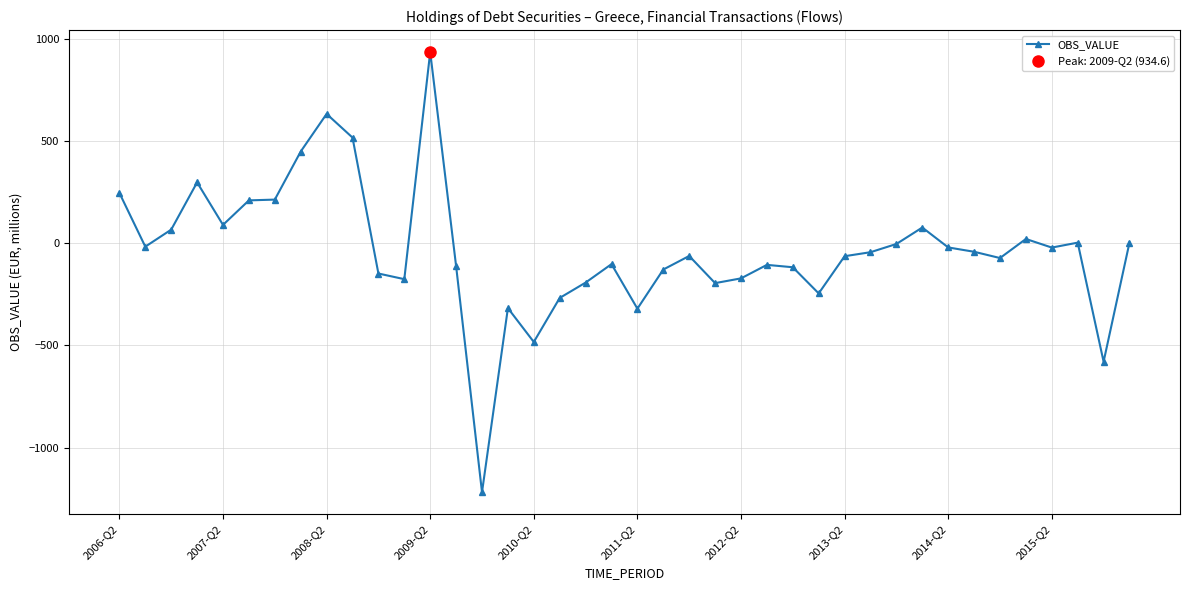

At which label does OBS_VALUE reach its peak?

2009-Q2